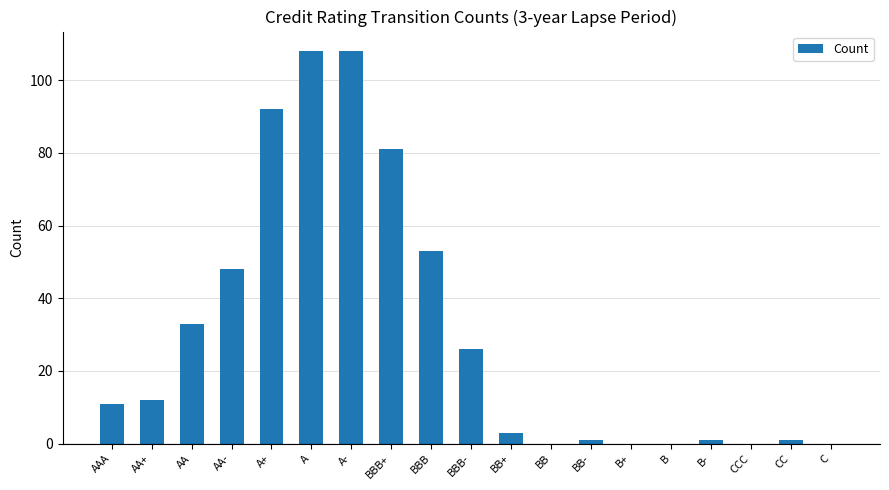

Which has a higher value, A or AAA?

A